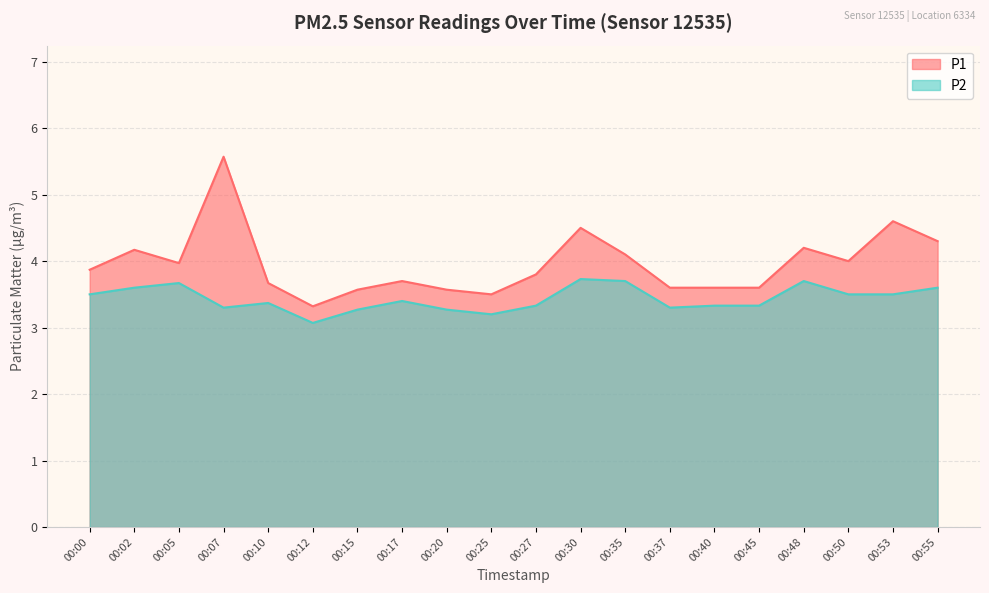

True or false: P2 has a value of 3.7 at 00:35.

True